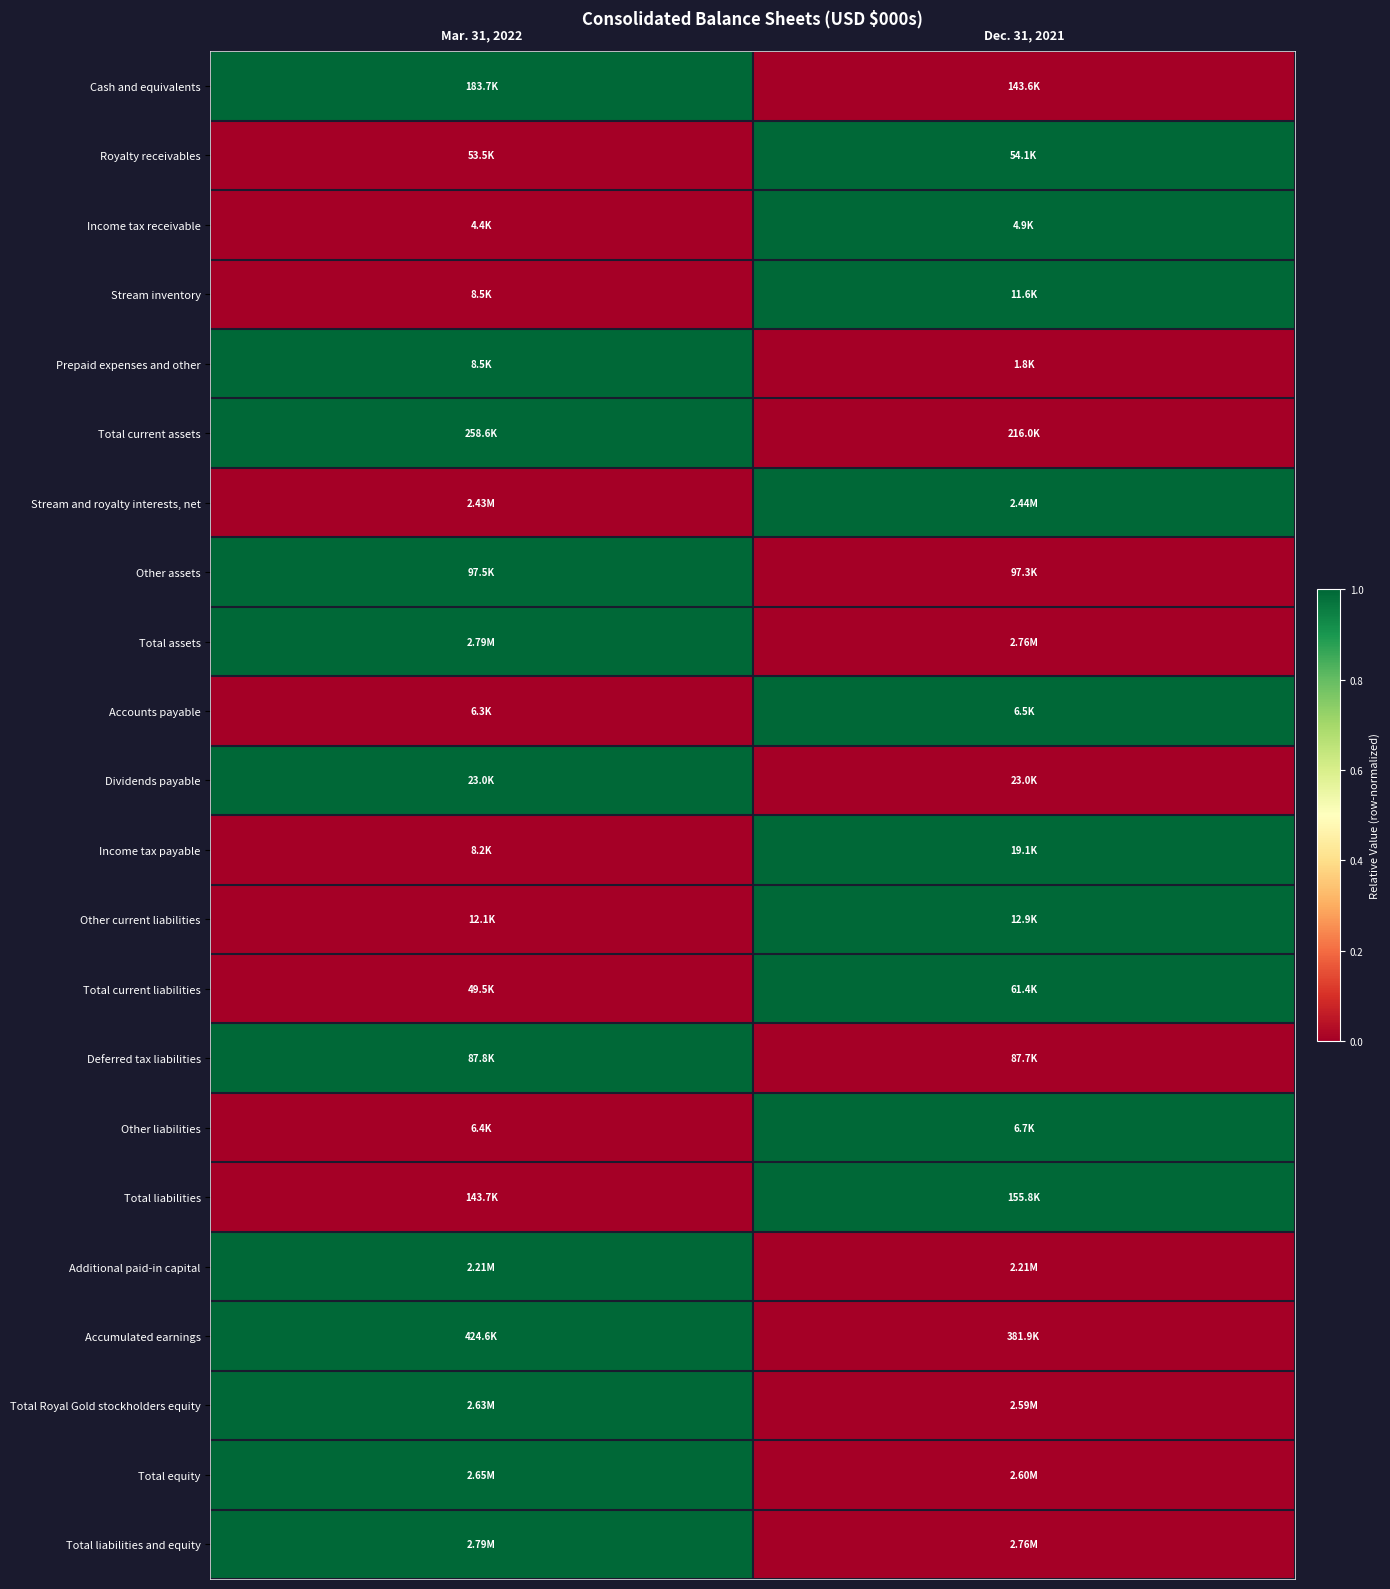

List the series in order of their peak value, highest first.

Cash and equivalents, Royalty receivables, Income tax receivable, Stream inventory, Prepaid expenses and other, Total current assets, Stream and royalty interests, net, Other assets, Total assets, Accounts payable, Dividends payable, Income tax payable, Other current liabilities, Total current liabilities, Deferred tax liabilities, Other liabilities, Total liabilities, Additional paid-in capital, Accumulated earnings, Total Royal Gold stockholders equity, Total equity, Total liabilities and equity